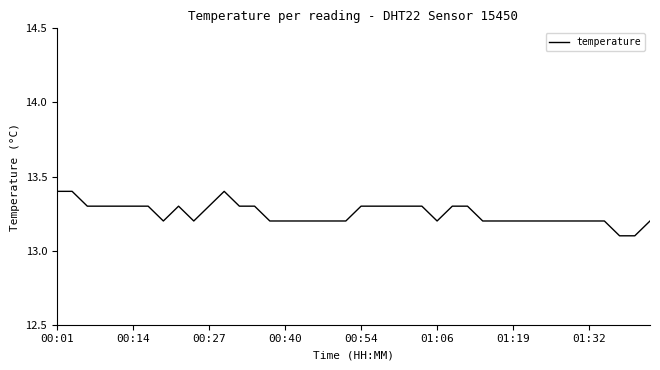

What is the maximum value shown in the chart?

13.4